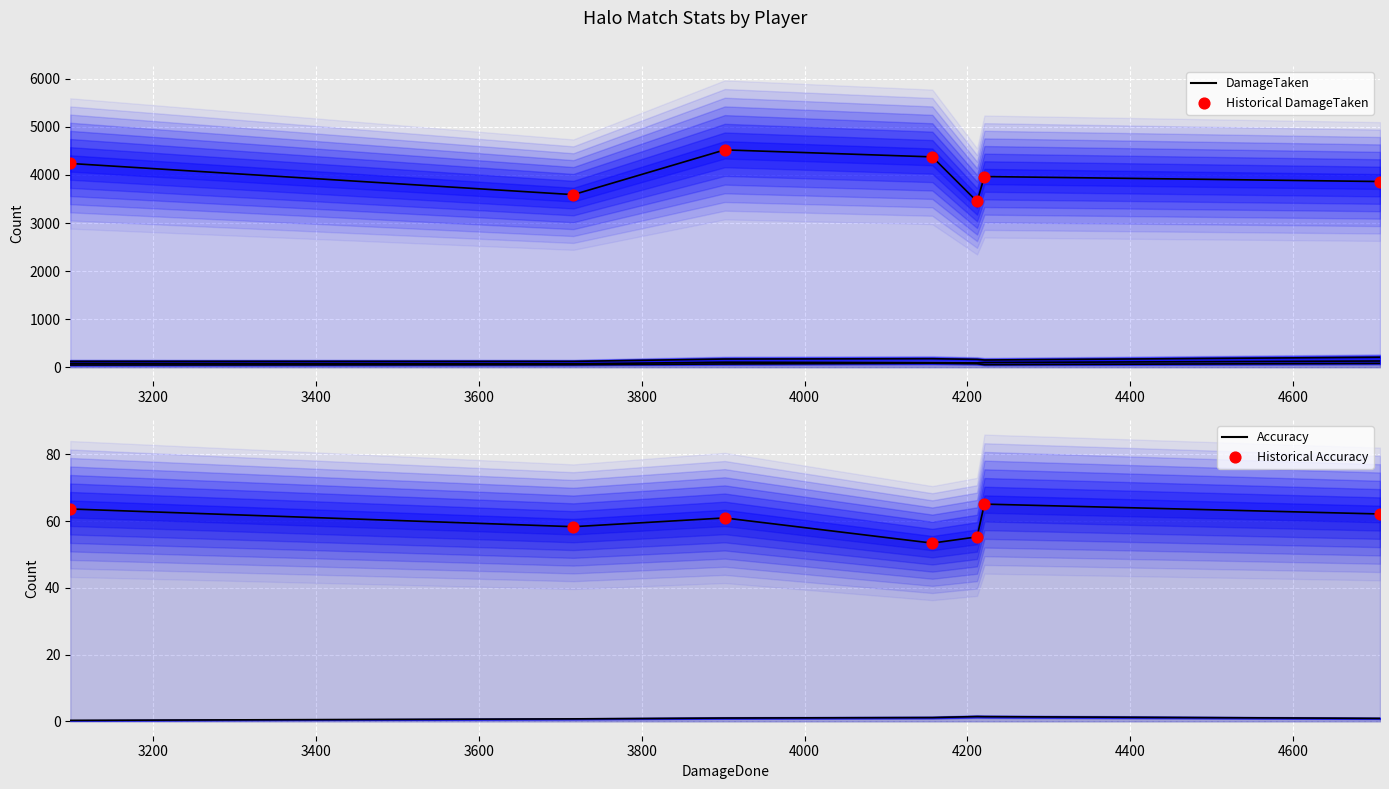

Which series reaches the minimum Y coordinate?

Historical Accuracy